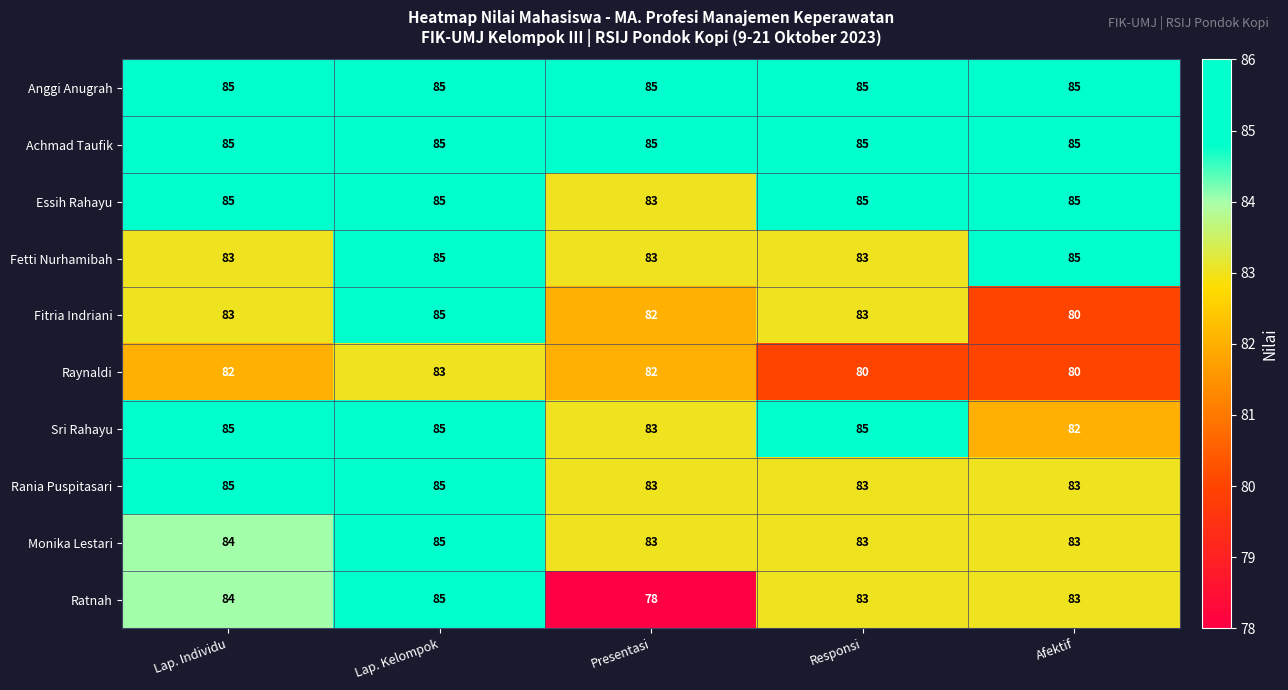

What is the minimum value shown in the chart?

78